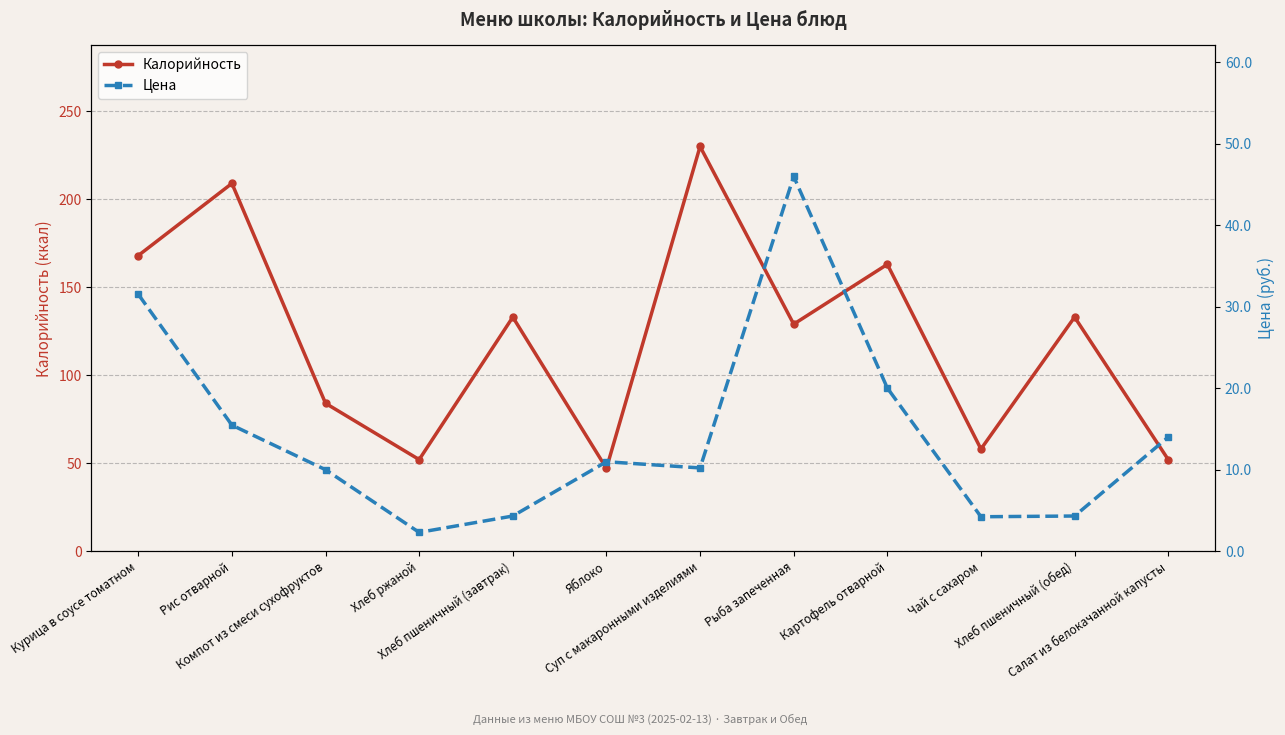

What position from the right is Чай с сахаром?

3